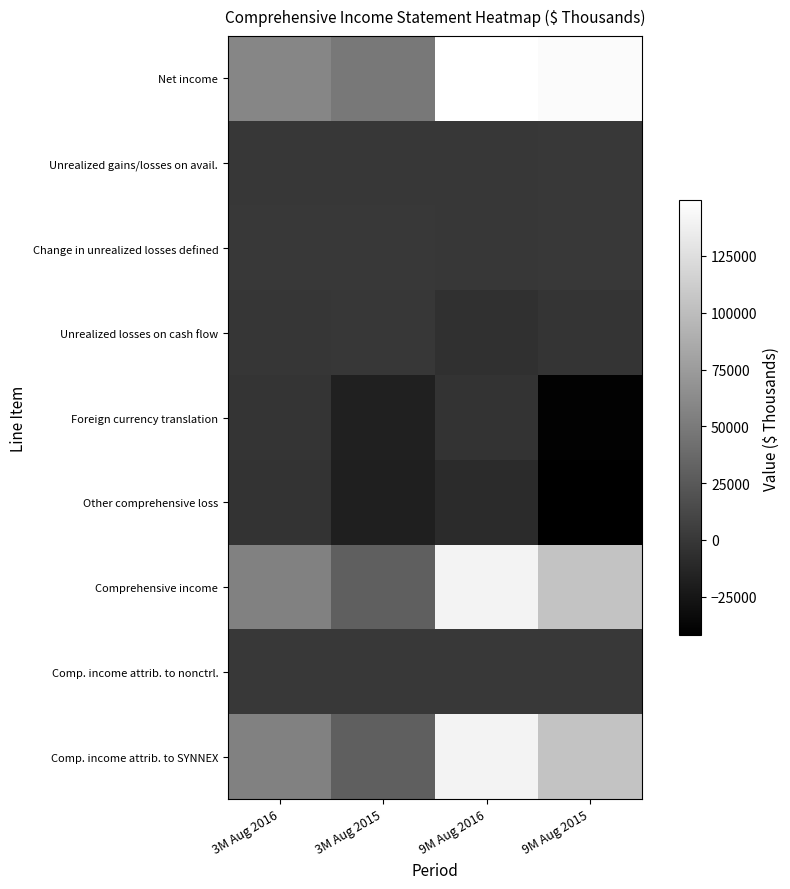

The value of Foreign currency translation at 3M Aug 2016 is -2068. True or false?

True